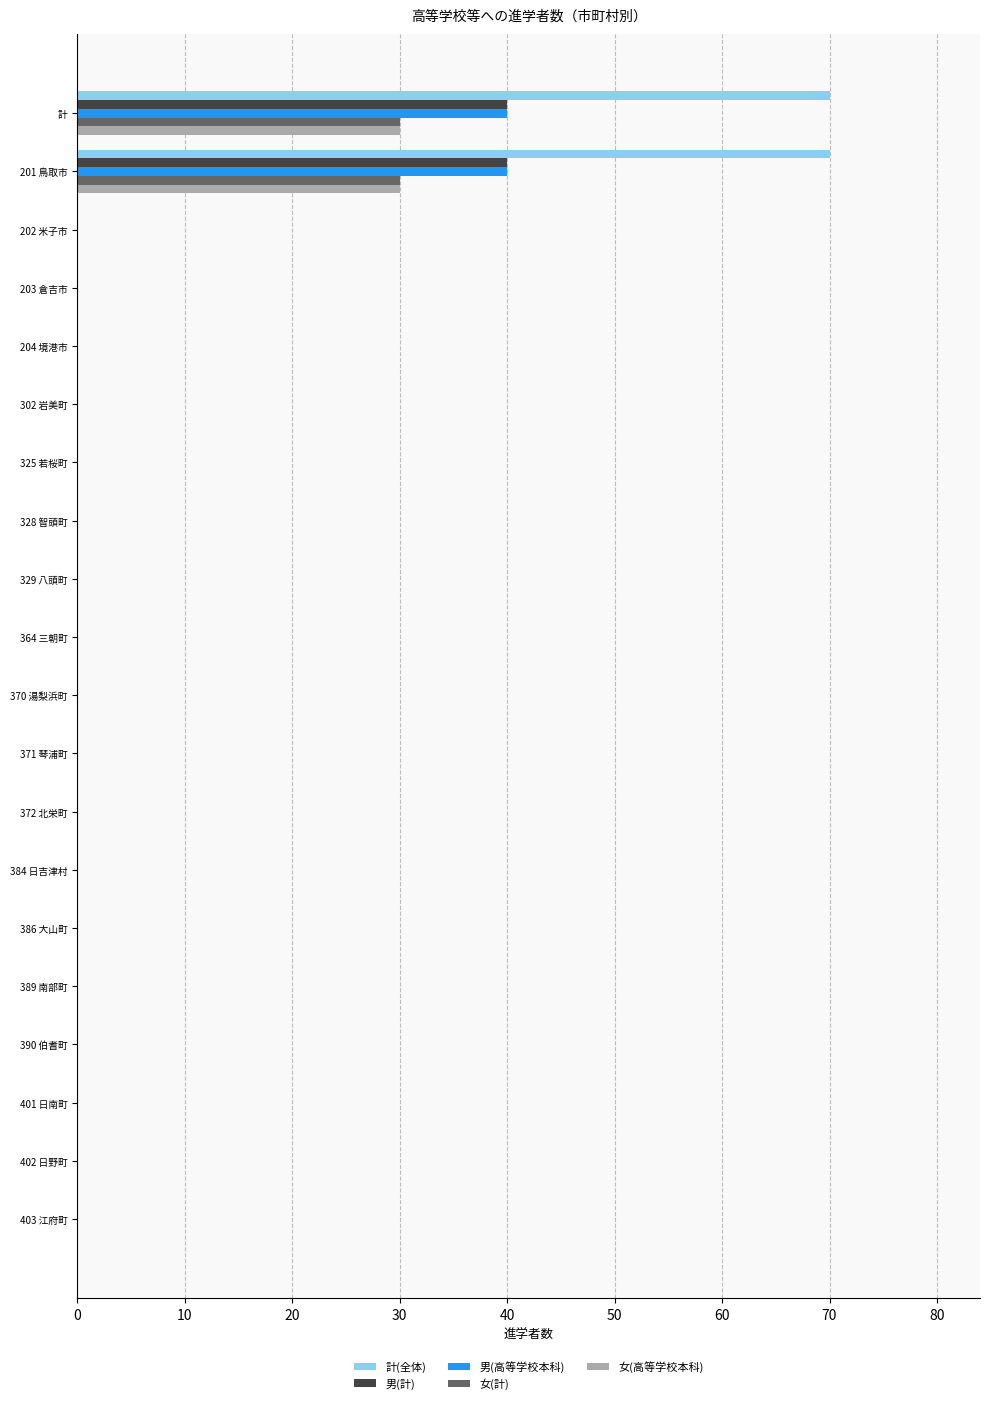

What is the sum of all 女(高等学校本科) values?

60